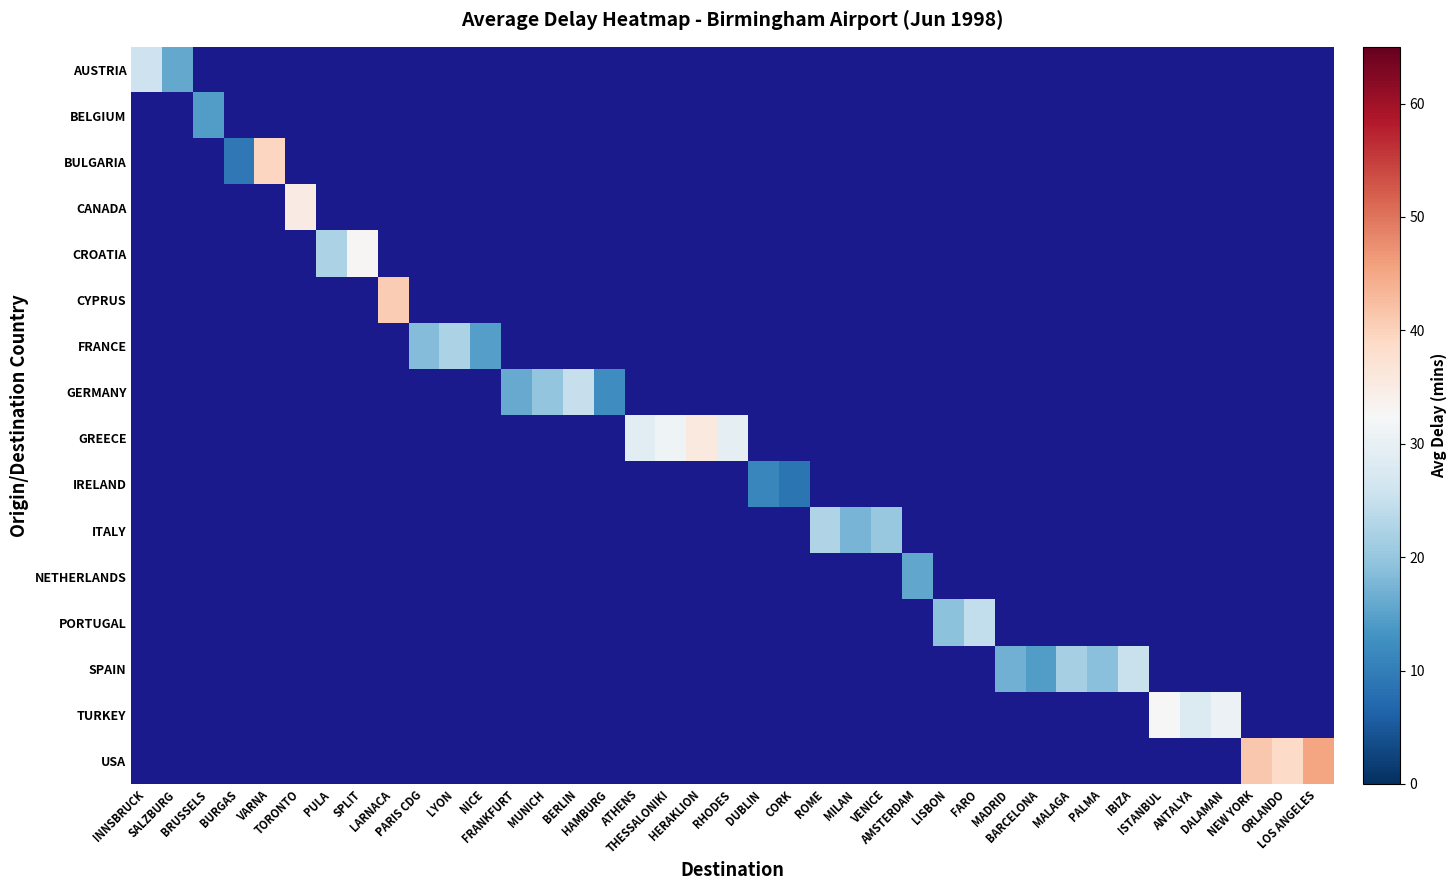

How many positive values does the CROATIA series have?

2